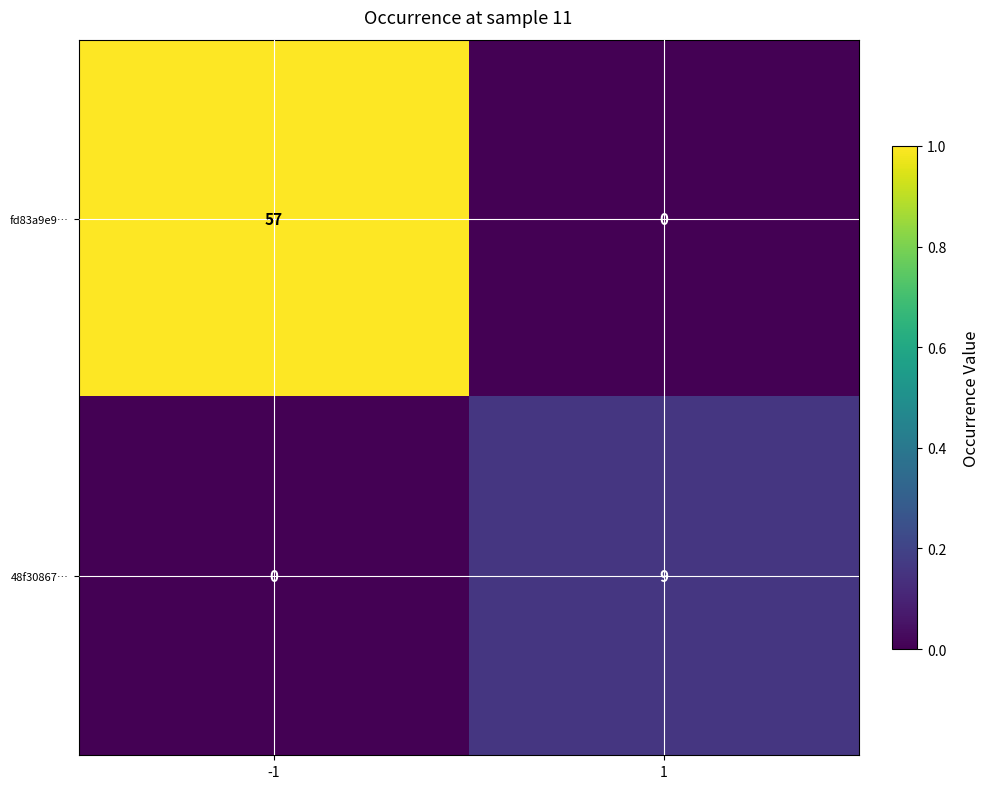

How many values in the fd83a9e9… series are below 57?

1